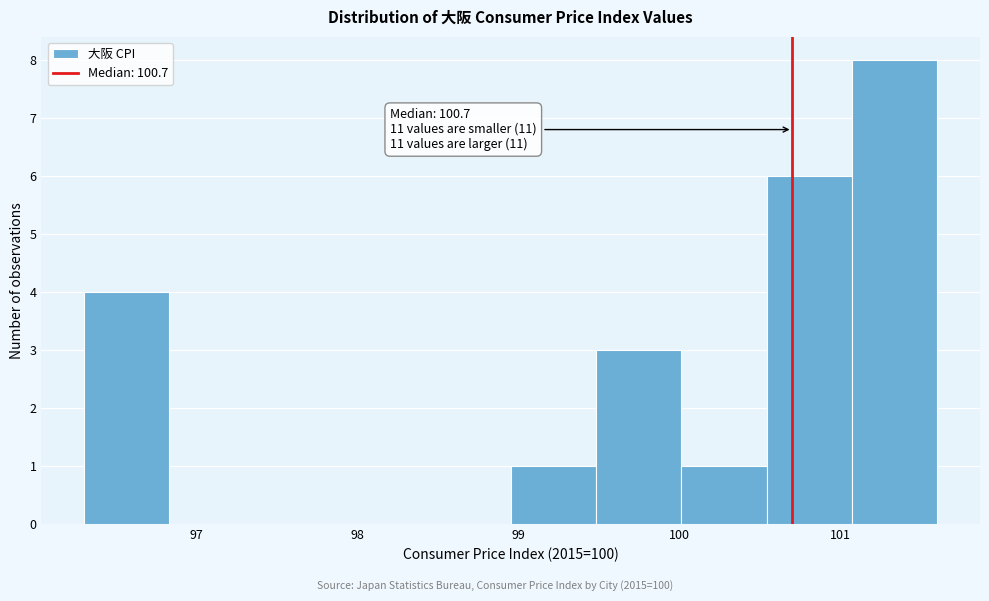

Over which range of the x-axis is the bar tallest?

101.07 to 101.60